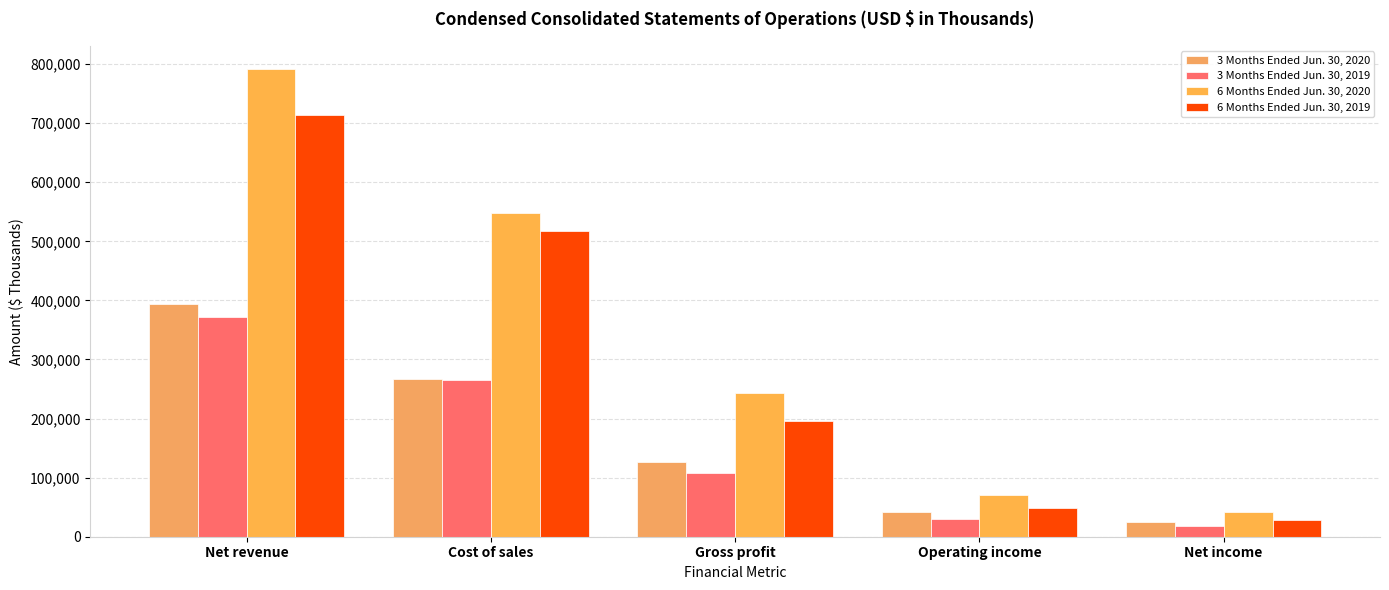

Reading left to right, what are all the values shown in this chart?

3 Months Ended Jun. 30, 2020: 393939	266800	127139	42344	25337
3 Months Ended Jun. 30, 2019: 371814	264557	107257	30840	18919
6 Months Ended Jun. 30, 2020: 791270	547871	243399	71374	41325
6 Months Ended Jun. 30, 2019: 713949	517254	196695	48829	27753